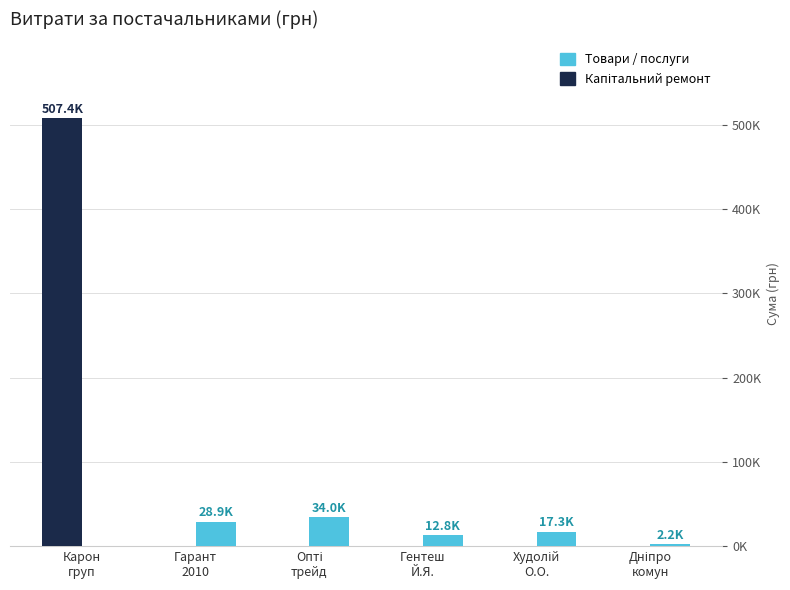

Does the chart contain stacked bars?

No